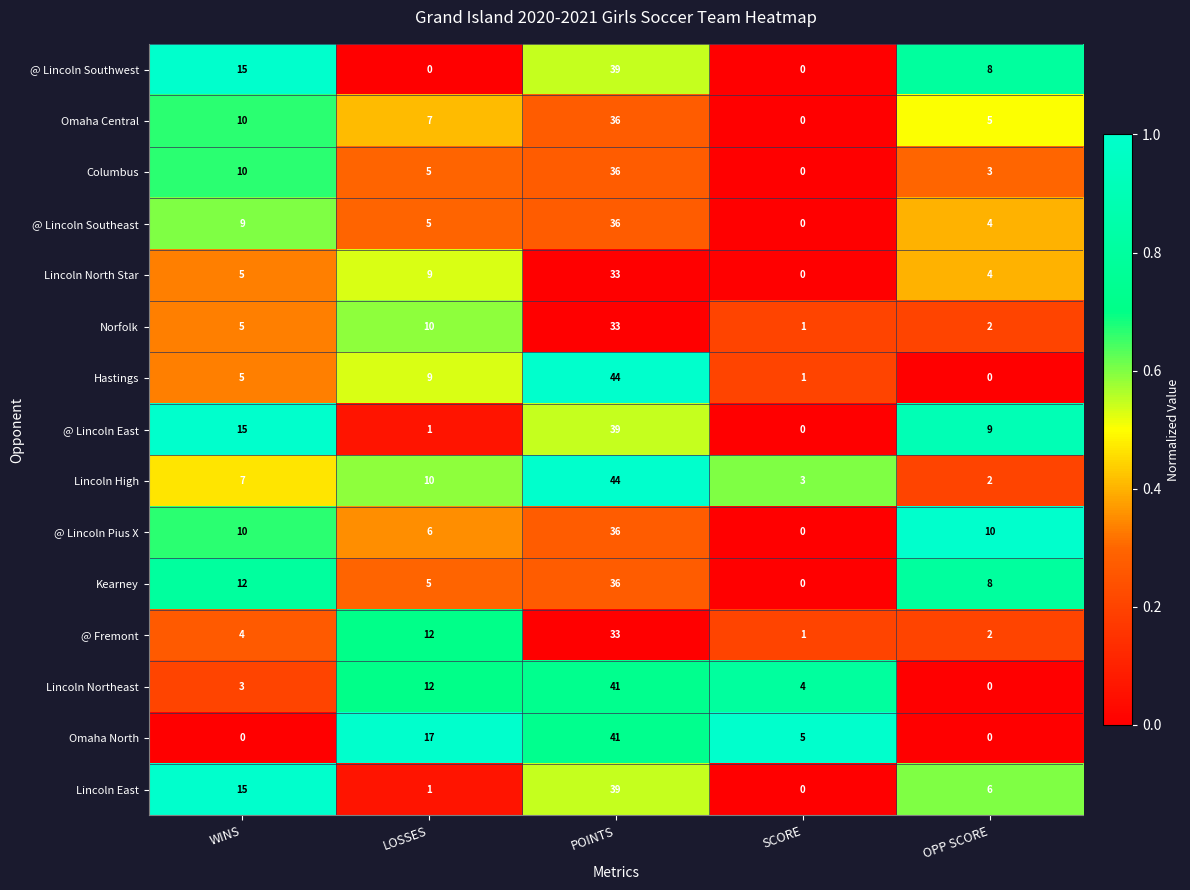

At which category is the sum across all series the highest?

POINTS